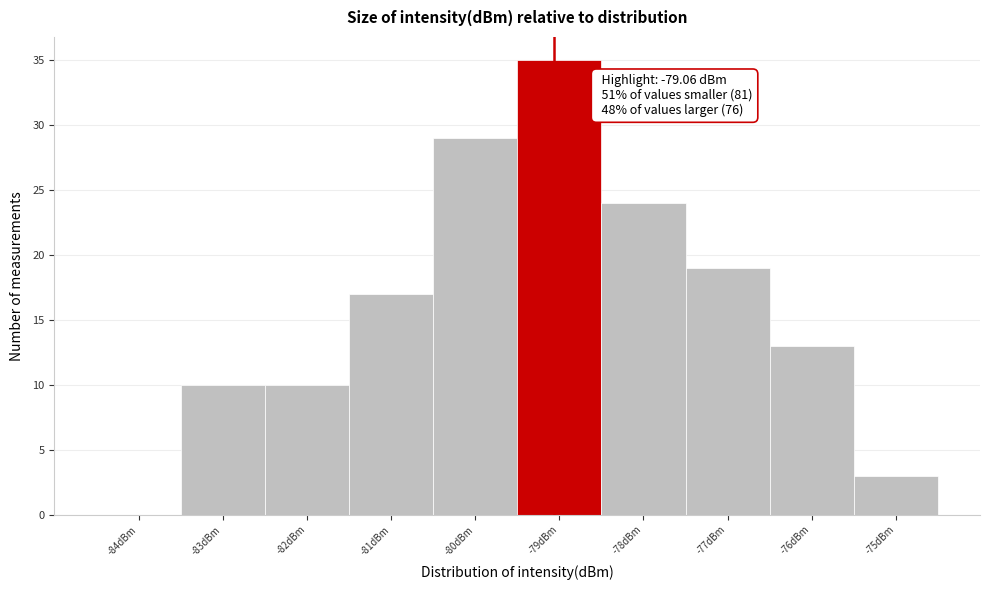

Which range on the x-axis has the tallest bar?

-79.5 to -78.5